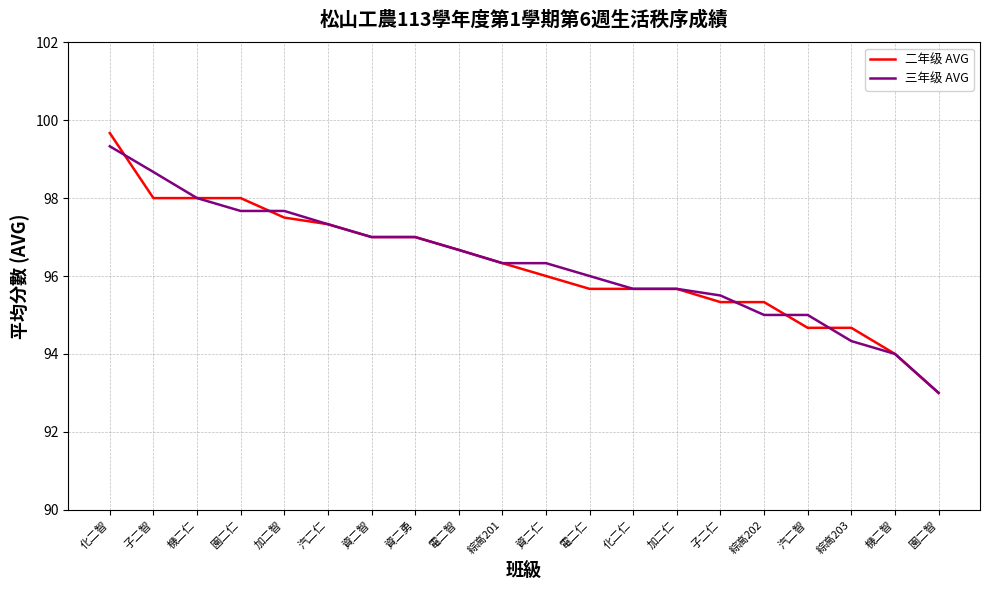

What position from the right is 子二仁?

6